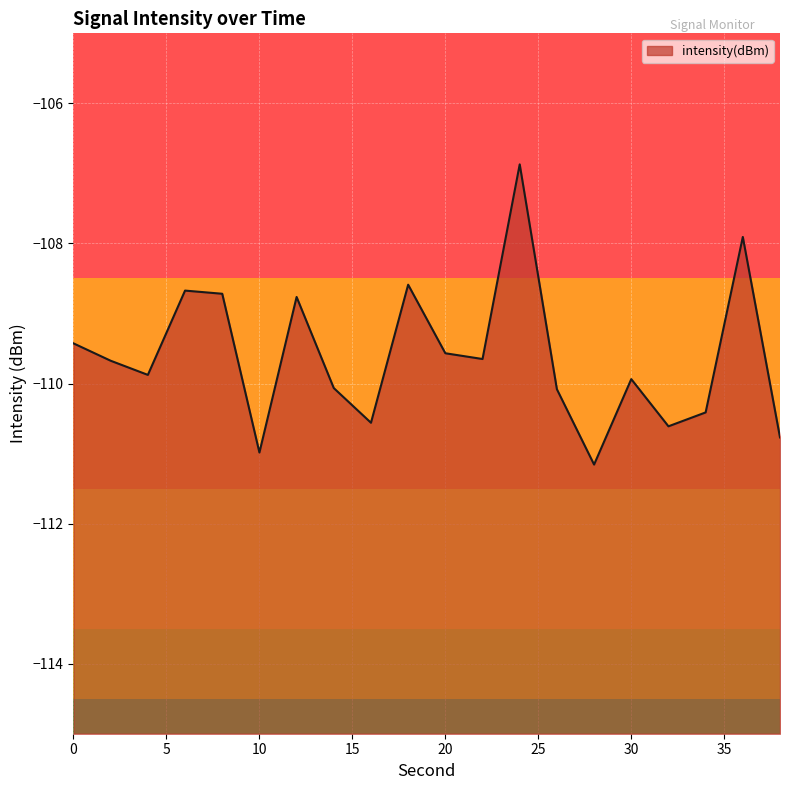

What is the sum of the values at 0 and 16?

-220.0